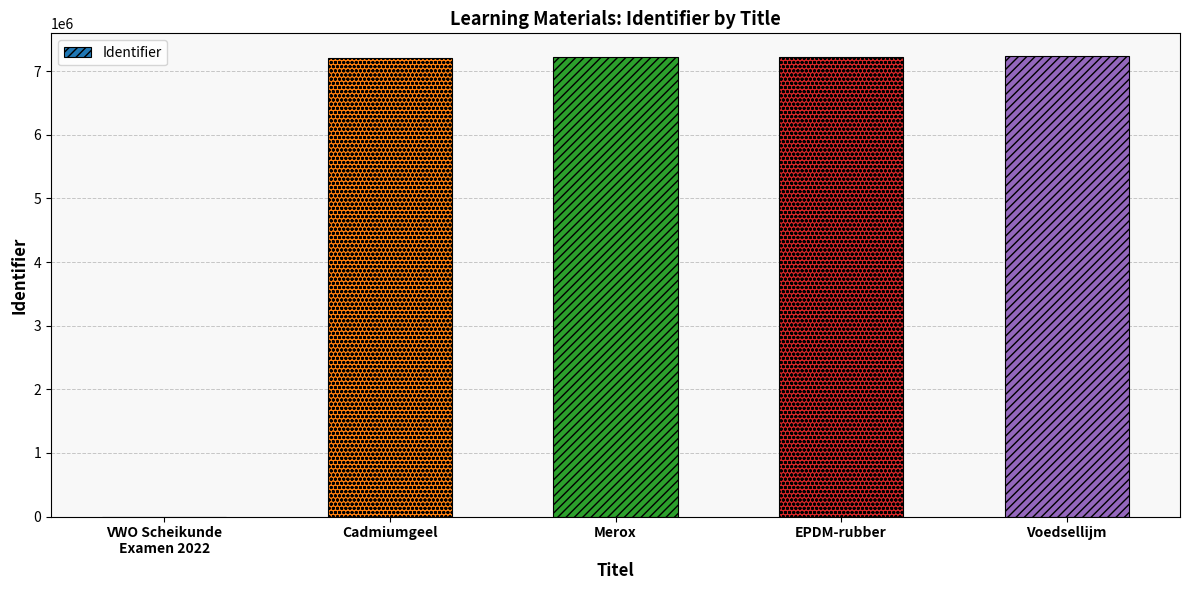

What is the sum of the values at Cadmiumgeel and EPDM-rubber?

14445135